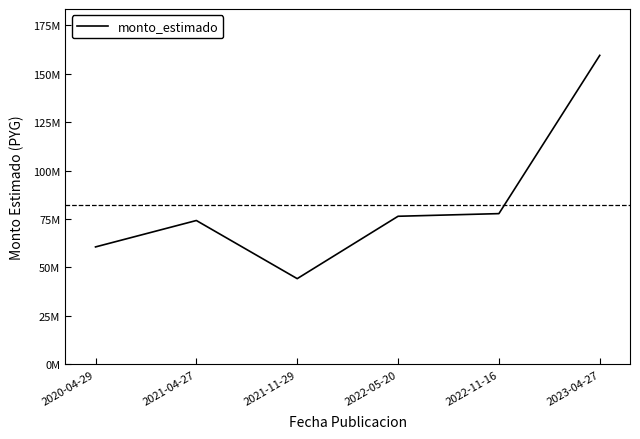

Does the chart have visible grid lines?

No